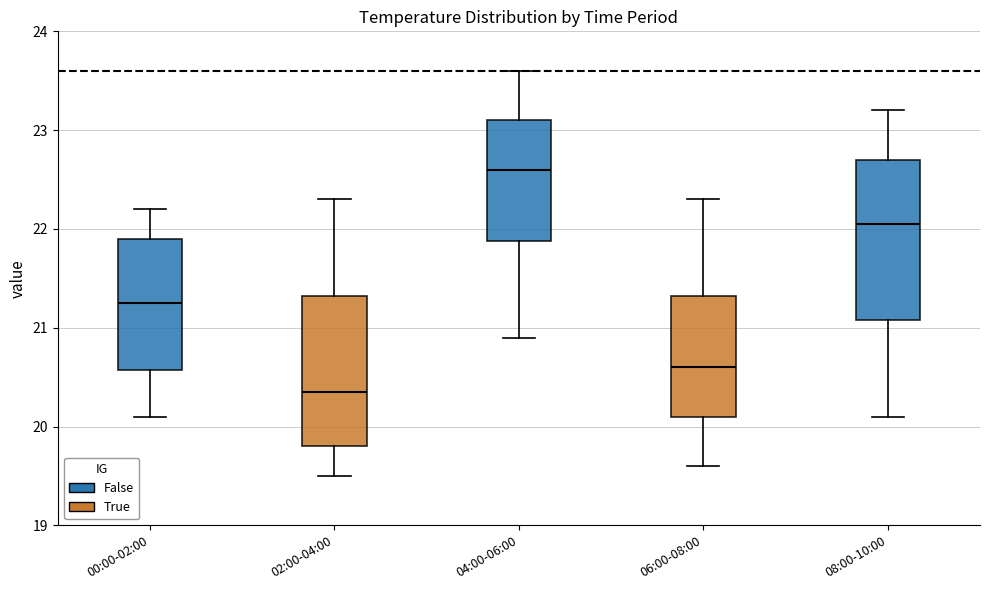

Reading left to right, transcribe this box plot: for each box, give where its median line is, the range the box spans, and where its two whiskers end, as read against the y-axis. The values are not printed on the chart, so give them approximately, as read against the axis.

00:00-02:00: median 21.3, box 20.6 to 21.9, whiskers 20.1 to 22.2
02:00-04:00: median 20.4, box 19.8 to 21.3, whiskers 19.5 to 22.3
04:00-06:00: median 22.6, box 21.9 to 23.1, whiskers 20.9 to 23.6
06:00-08:00: median 20.6, box 20.1 to 21.3, whiskers 19.6 to 22.3
08:00-10:00: median 22.1, box 21.1 to 22.7, whiskers 20.1 to 23.2